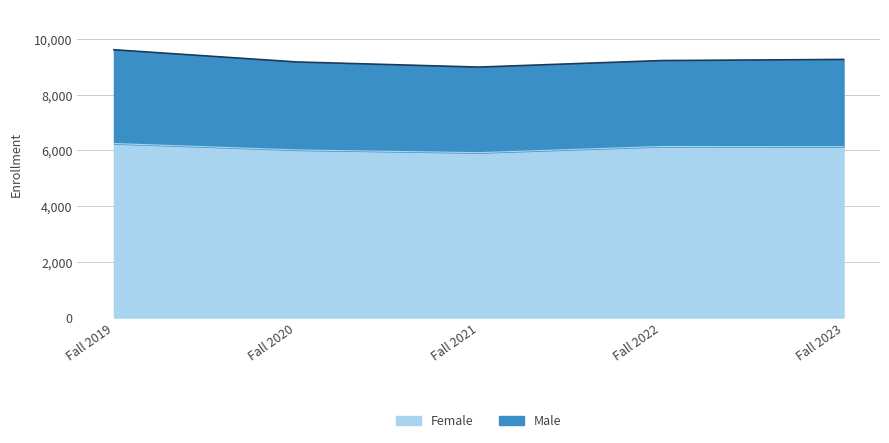

Rank the categories by value from lowest to highest.

Fall 2021, Fall 2020, Fall 2023, Fall 2022, Fall 2019